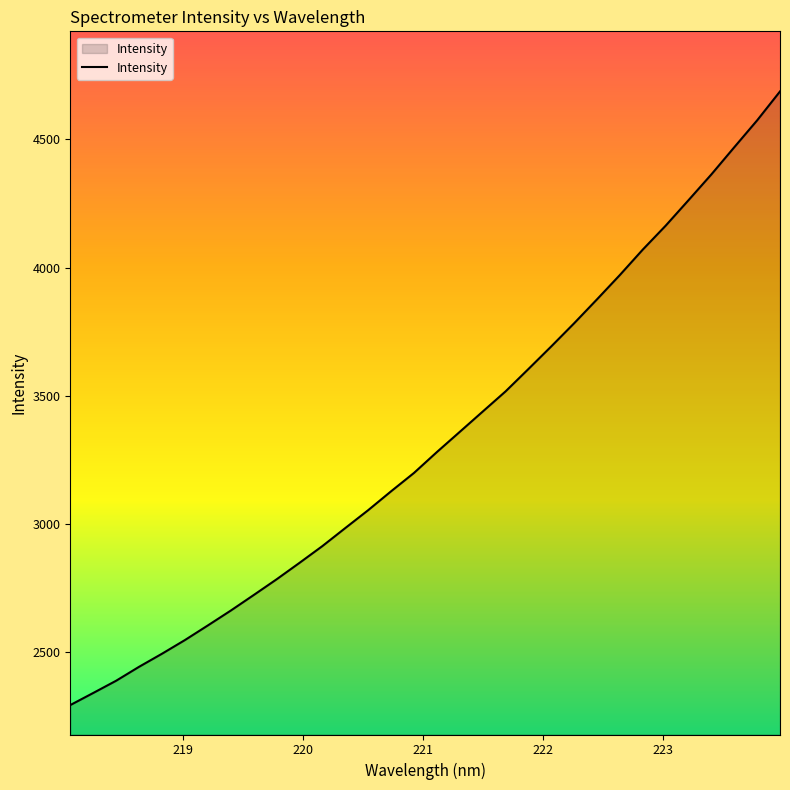

What is the difference between the maximum and minimum values?

2392.3